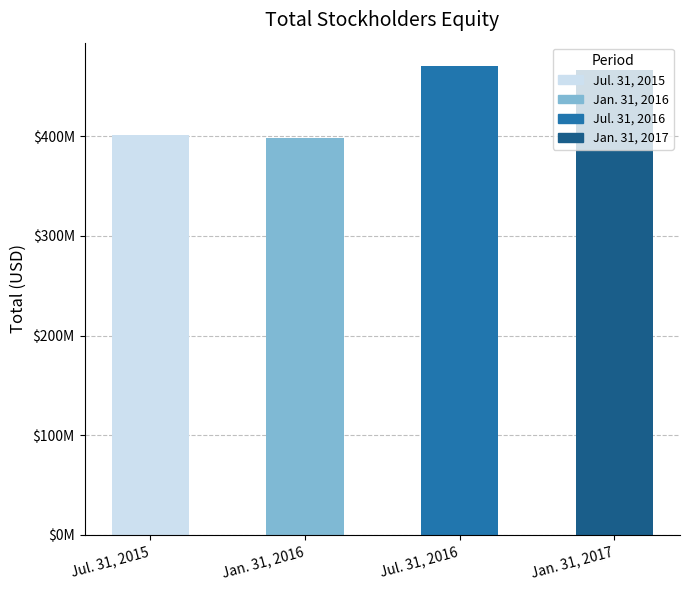

Are the bars horizontal?

No